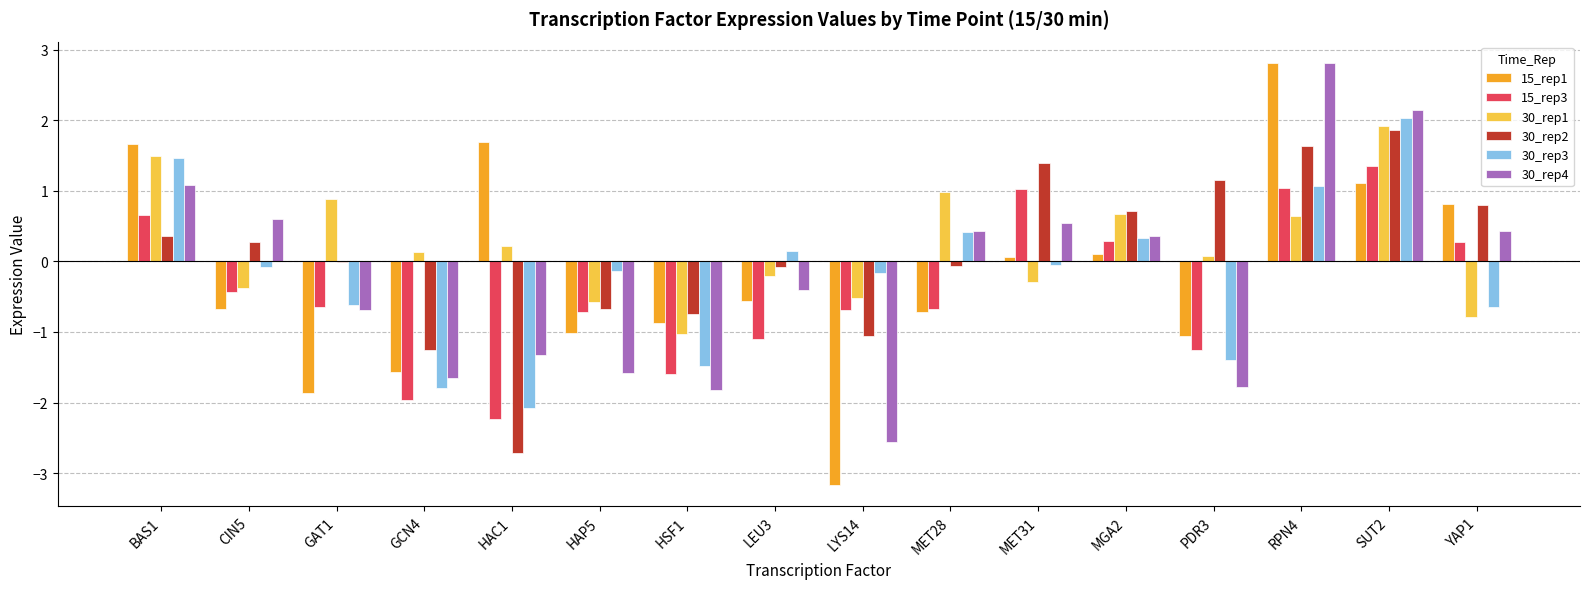

What is the highest value of the 30_rep3 series?

2.0